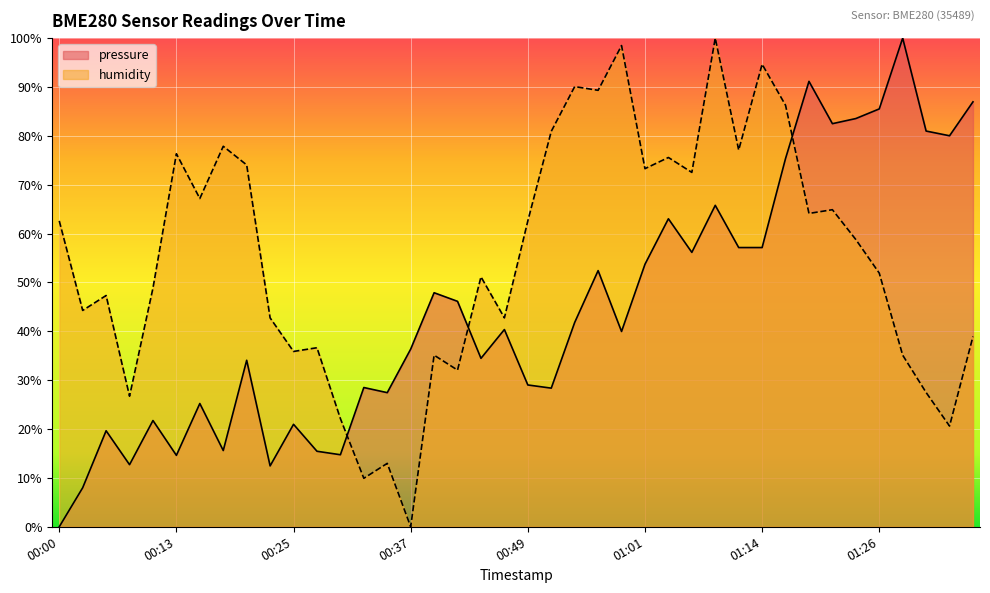

How many interior local valleys does the humidity series have?

14